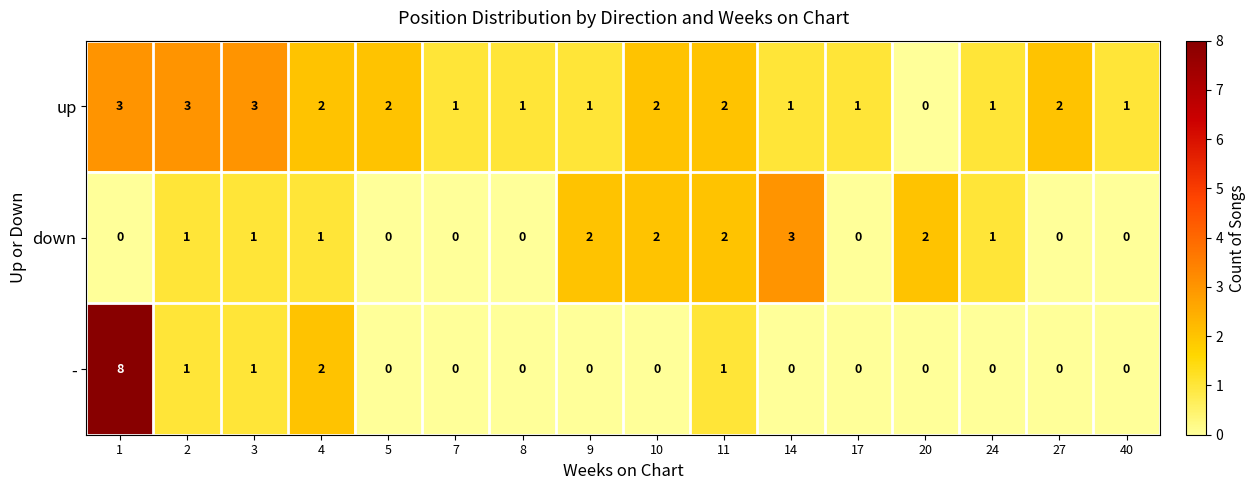

The down series shows 1 at 14. True or false?

False